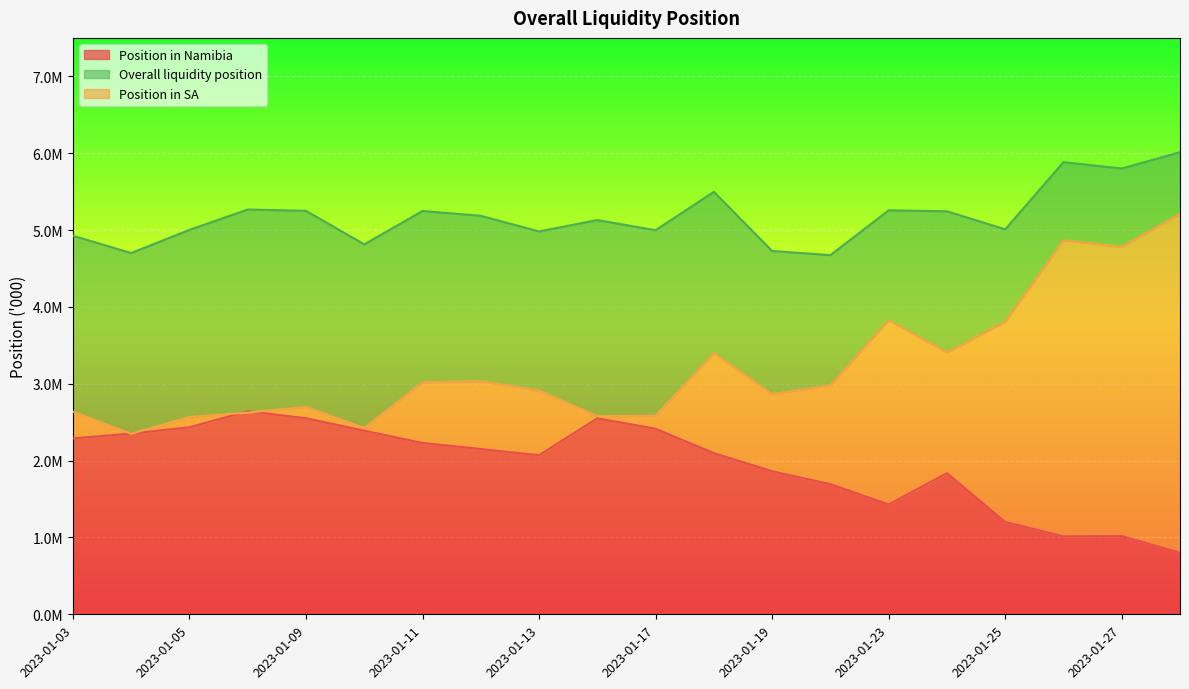

Reading left to right, transcribe all the data shown in this chart.

Position in Namibia: 2023-01-03=2288531.6	2023-01-04=2351196.7	2023-01-05=2433441.2	2023-01-06=2642328.5	2023-01-09=2550968.5	2023-01-10=2388963.6	2023-01-11=2229244.0	2023-01-12=2150578.4	2023-01-13=2069350.2	2023-01-16=2550667.7	2023-01-17=2413885.3	2023-01-18=2096786.6	2023-01-19=1861254.5	2023-01-20=1693344.0	2023-01-23=1428722.8	2023-01-24=1836838.8	2023-01-25=1200416.6	2023-01-26=1014708.3	2023-01-27=1018790.5	2023-01-30=801061.5
Position in SA: 2023-01-03=2637354.5	2023-01-04=2349589.0	2023-01-05=2569043.7	2023-01-06=2624573.8	2023-01-09=2698895.5	2023-01-10=2424819.9	2023-01-11=3018547.4	2023-01-12=3034652.8	2023-01-13=2912446.4	2023-01-16=2579150.3	2023-01-17=2583922.6	2023-01-18=3400433.1	2023-01-19=2866310.8	2023-01-20=2980095.2	2023-01-23=3828006.8	2023-01-24=3406977.1	2023-01-25=3808798.6	2023-01-26=4868792.5	2023-01-27=4781413.8	2023-01-30=5211798.8
Overall liquidity position: 2023-01-03=4925886.1	2023-01-04=4700785.7	2023-01-05=5002484.8	2023-01-06=5266902.3	2023-01-09=5249864.0	2023-01-10=4813783.5	2023-01-11=5247791.5	2023-01-12=5185231.2	2023-01-13=4981796.6	2023-01-16=5129817.9	2023-01-17=4997807.8	2023-01-18=5497219.7	2023-01-19=4727565.3	2023-01-20=4673439.1	2023-01-23=5256729.6	2023-01-24=5243815.9	2023-01-25=5009215.2	2023-01-26=5883500.8	2023-01-27=5800204.2	2023-01-30=6012860.3